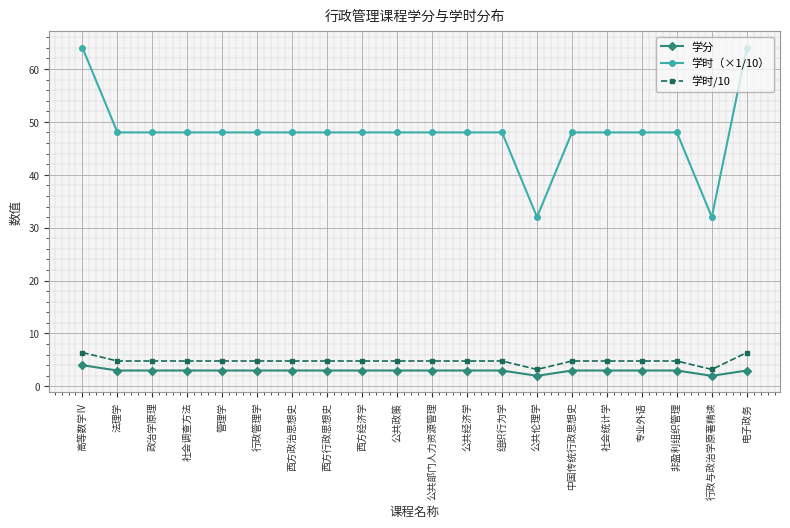

What is the minimum value shown in the chart?

2.0